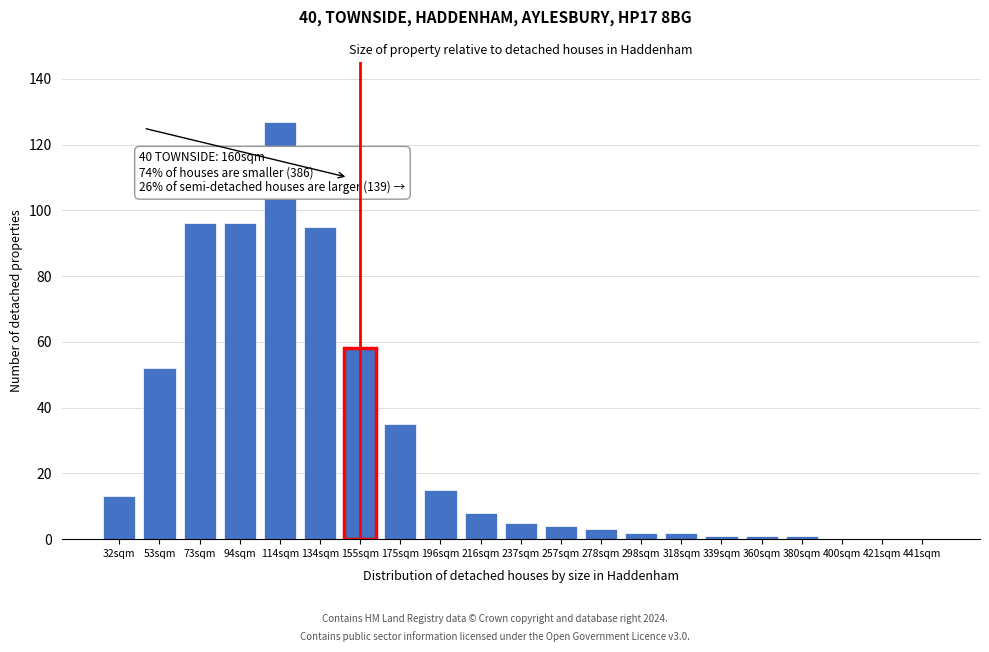

Reading left to right, list all the values displayed in this chart.

32sqm=13	53sqm=52	73sqm=96	94sqm=96	114sqm=127	134sqm=95	155sqm=58	175sqm=35	196sqm=15	216sqm=8	237sqm=5	257sqm=4	278sqm=3	298sqm=2	318sqm=2	339sqm=1	360sqm=1	380sqm=1	400sqm=0	421sqm=0	441sqm=0